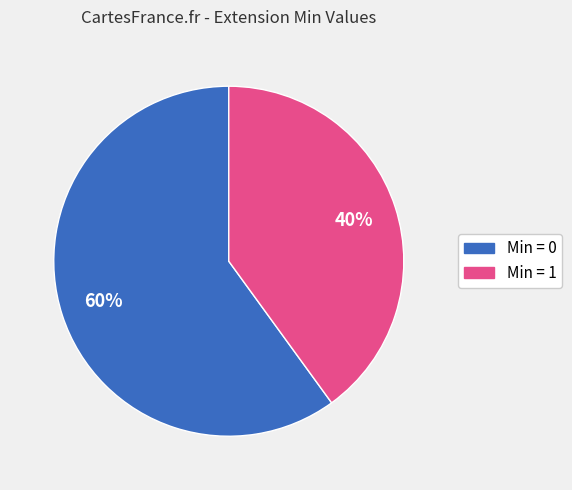

To the nearest percent, what is the average slice percentage?

50%